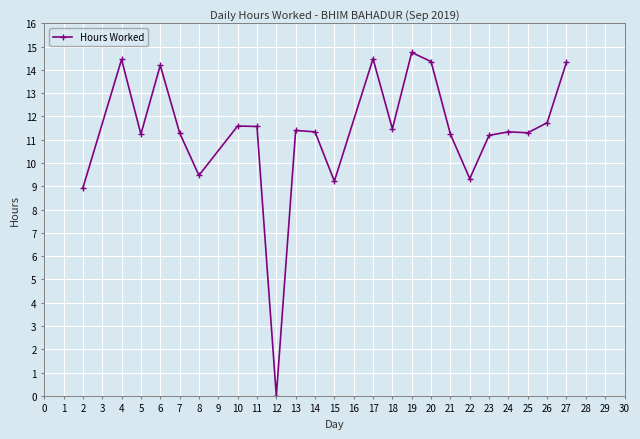

Where is the data nearest to the value 7?

2